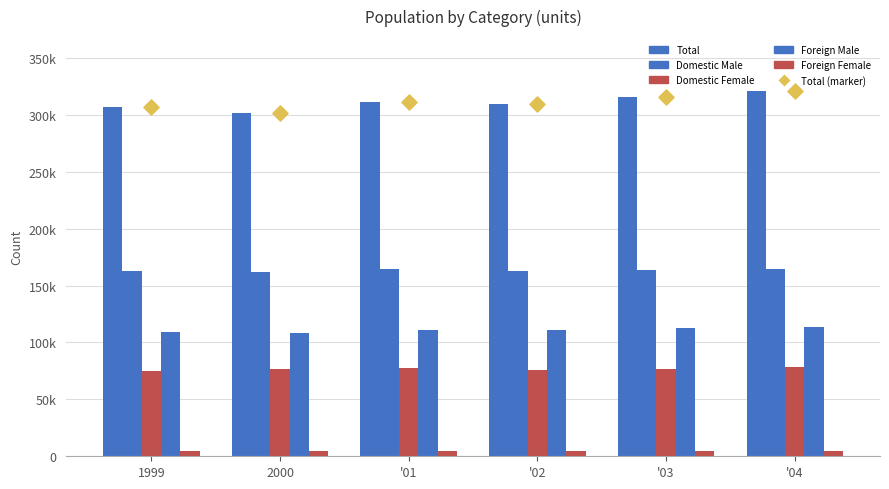

Which series contains the highest Y value?

Total